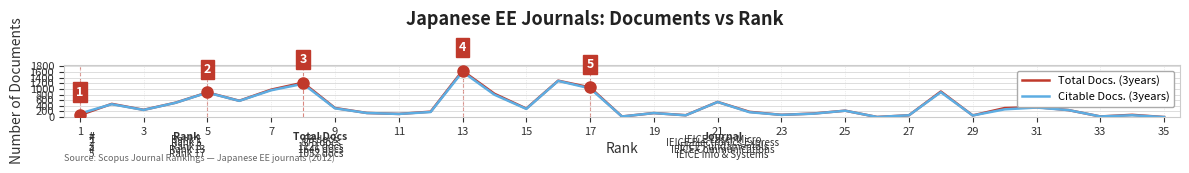

Rank the series by their maximum value, from highest to lowest.

Total Docs. (3years), Citable Docs. (3years)